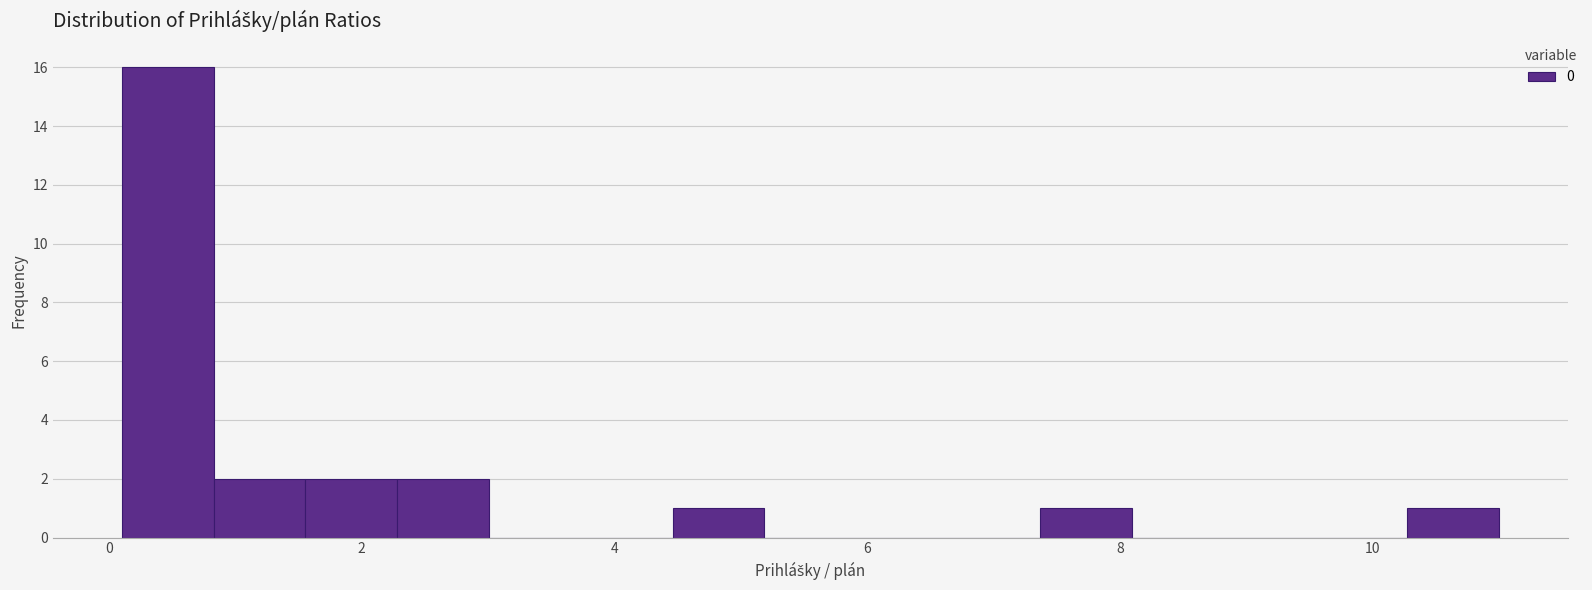

Read against the x-axis, roughly where is the centre of the tallest bar?

0.4